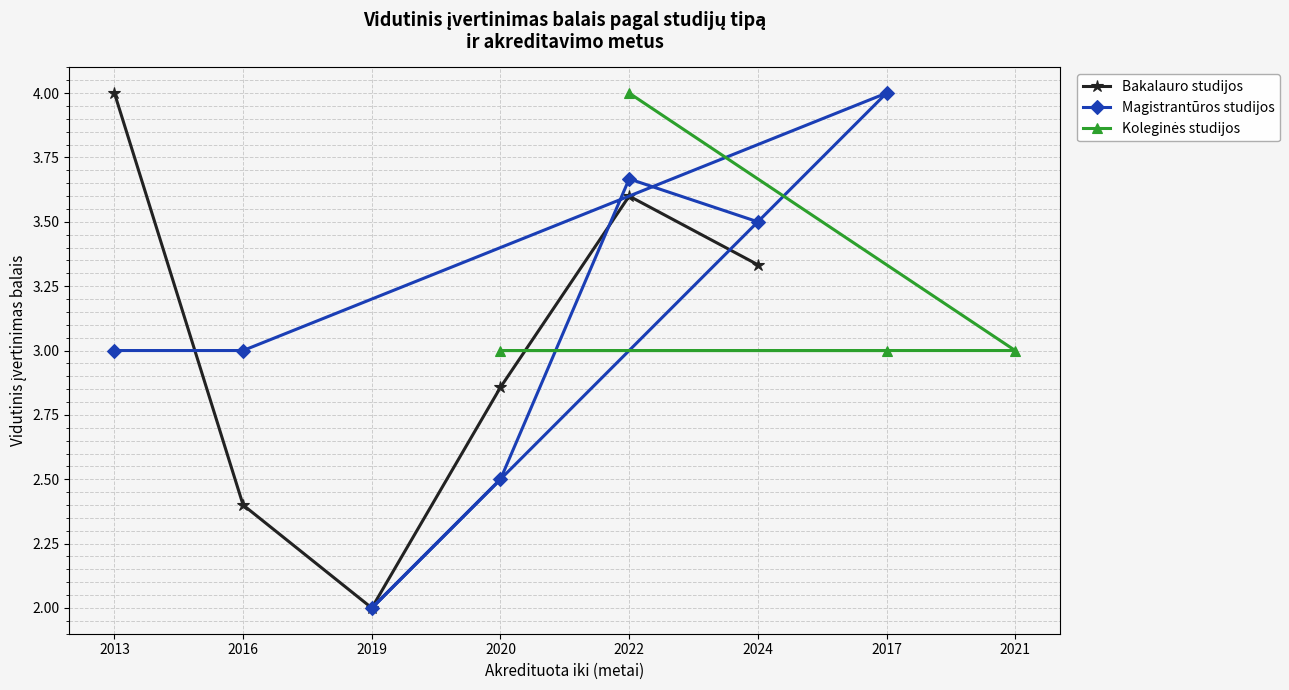

At which label does Magistrantūros studijos first exceed 3?

2017